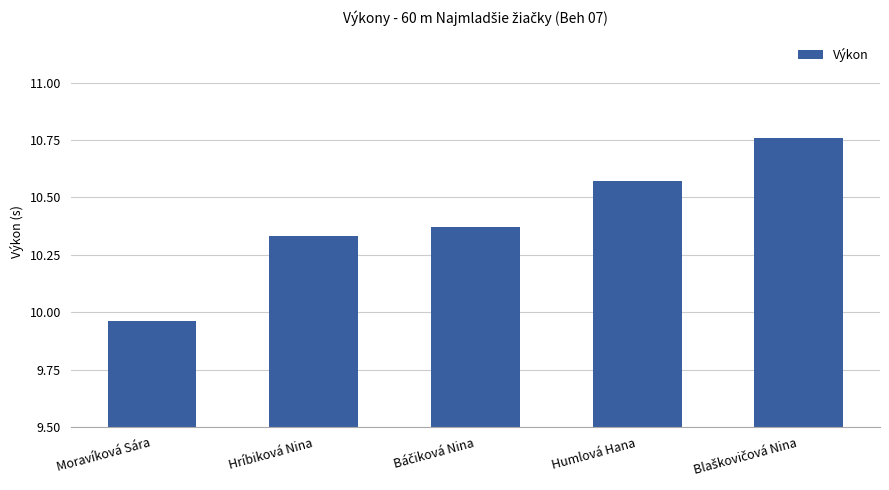

Which category has the lowest value across all series?

Moravíková Sára